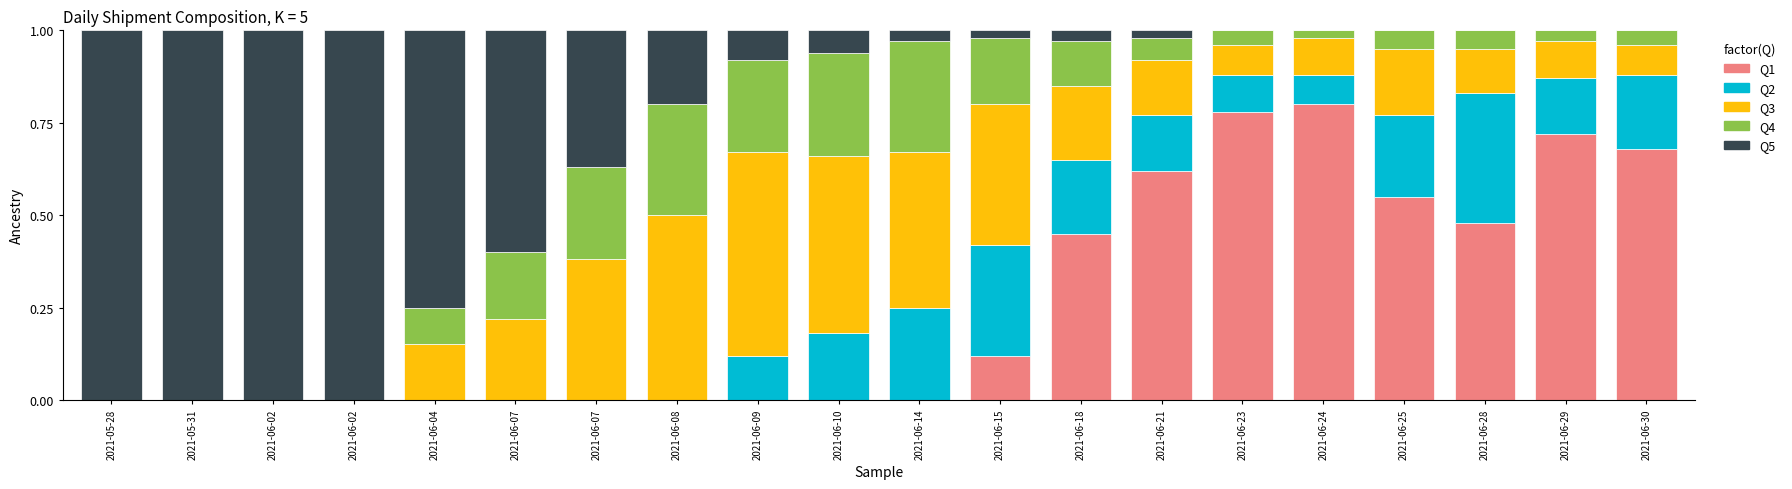

What are all the series names shown in the legend?

Q1, Q2, Q3, Q4, Q5